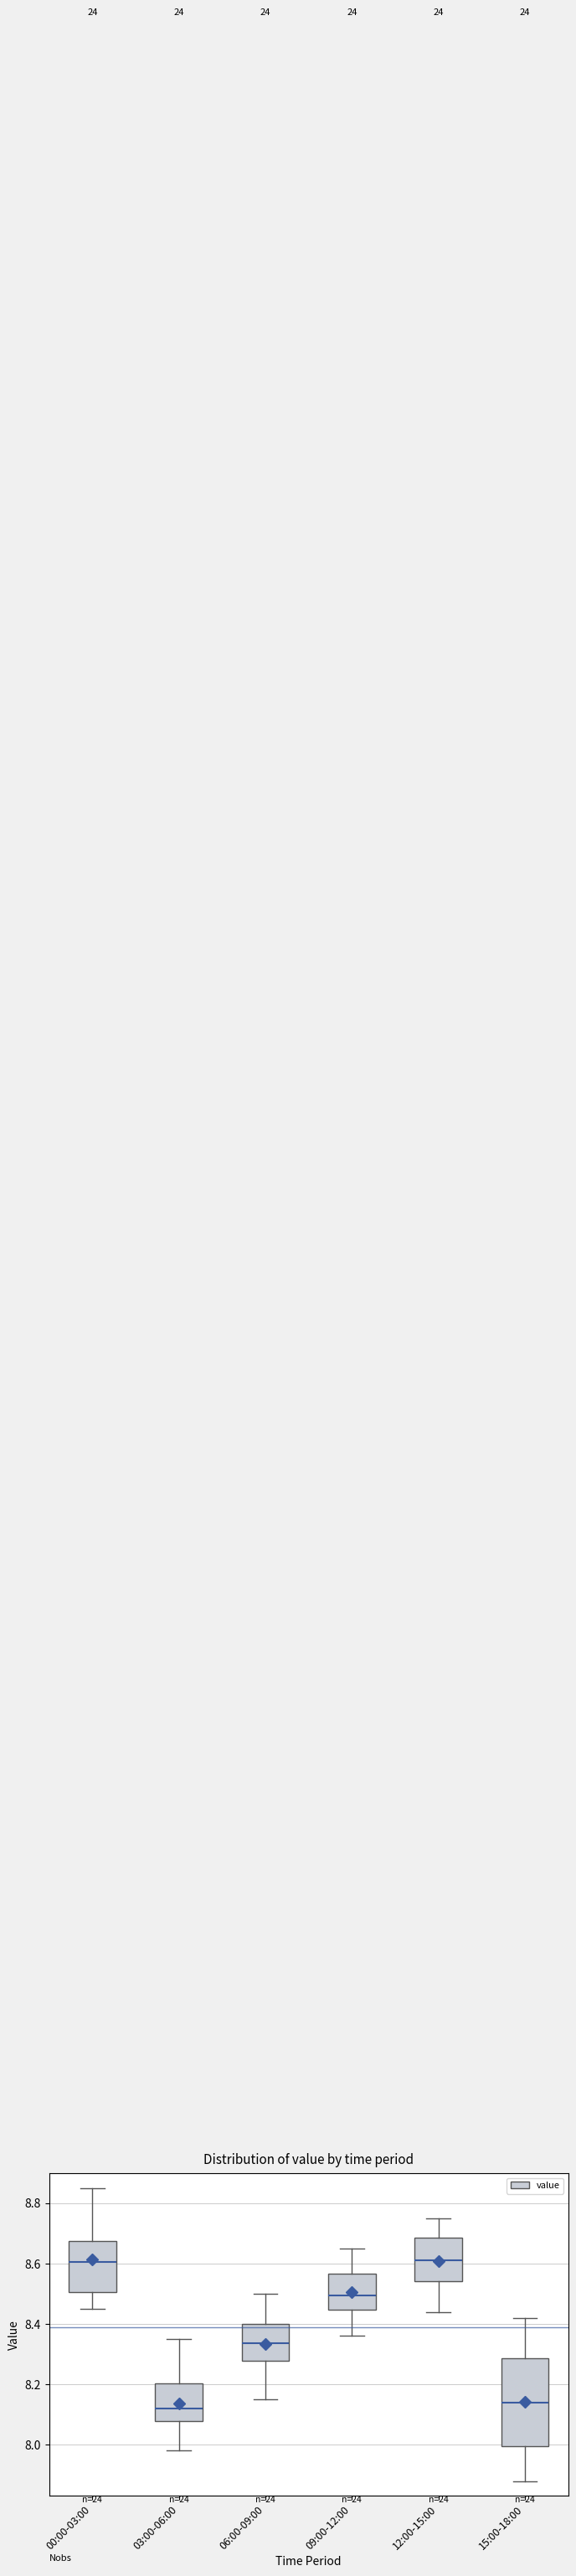

Which box is the tallest, from its lower edge to its upper edge?

15:00-18:00